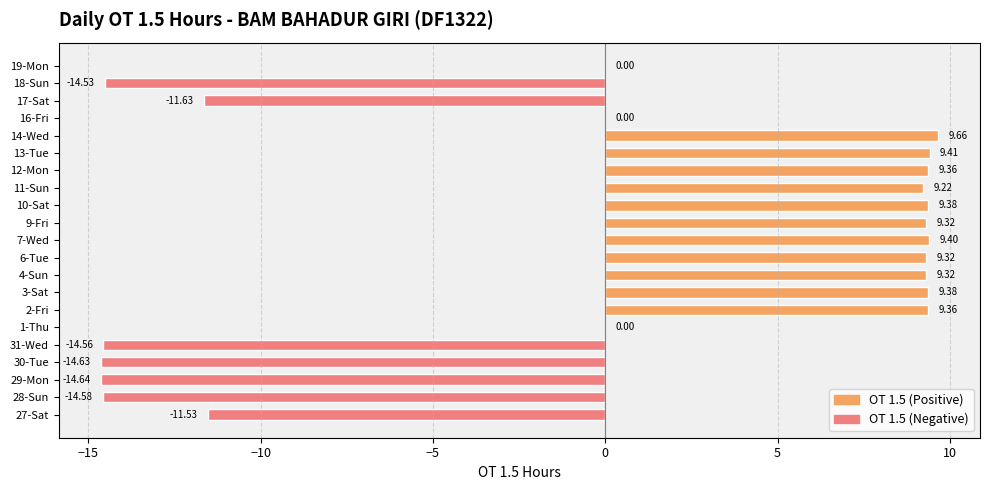

Are the bars horizontal?

Yes